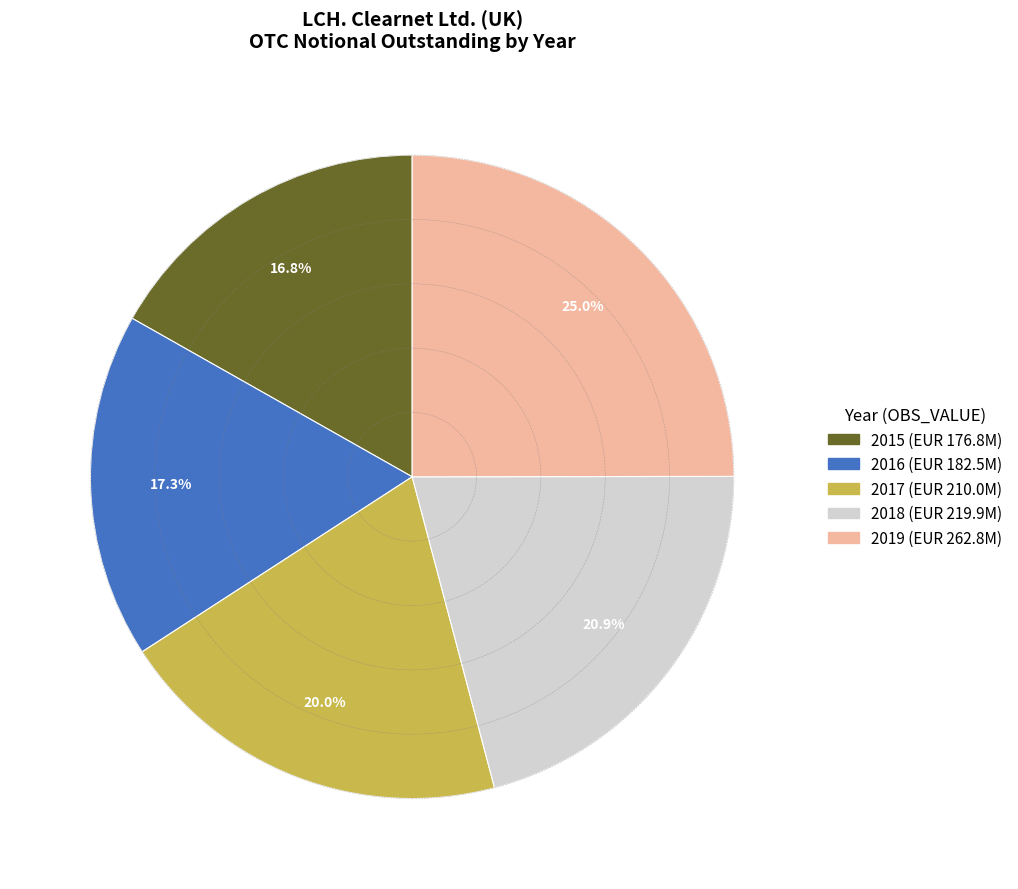

What is the total percentage of 2019 and 2016?

42.3%